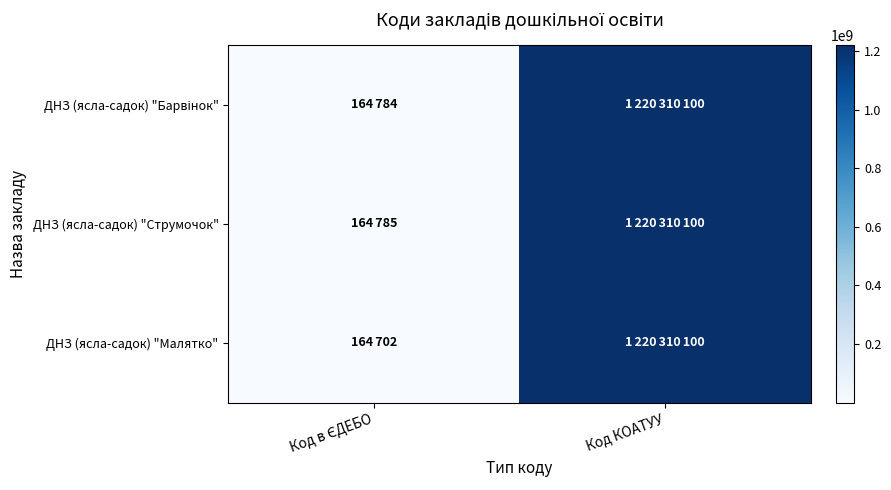

Which series has the largest total across all categories?

ДНЗ (ясла-садок) "Струмочок"